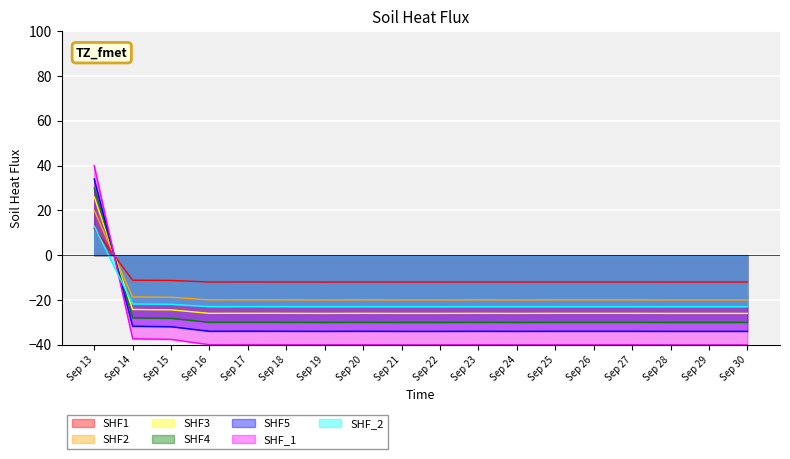

How many points are lower than both their immediate neighbors (excluding endpoints)?

5